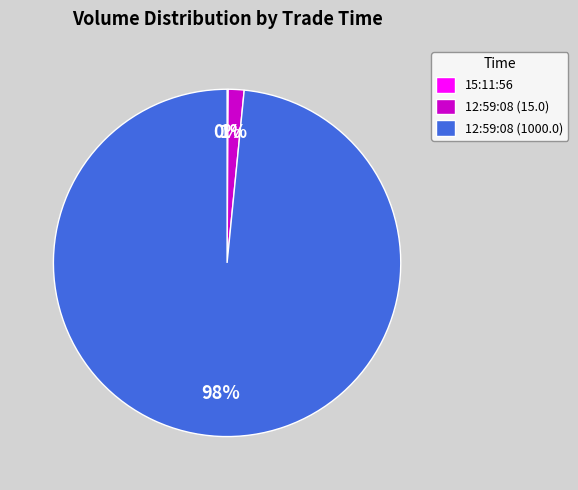

Which category has the biggest portion of the pie?

12:59:08 (1000.0)